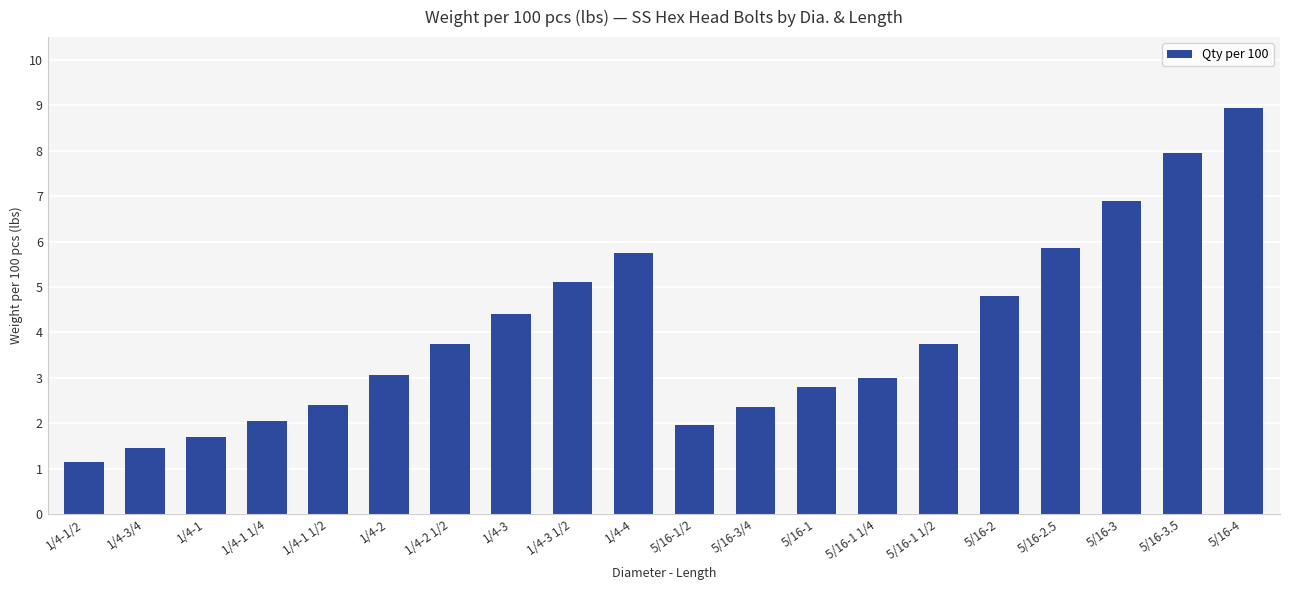

What is the sum of the values at 1/4-4 and 5/16-3?

12.7